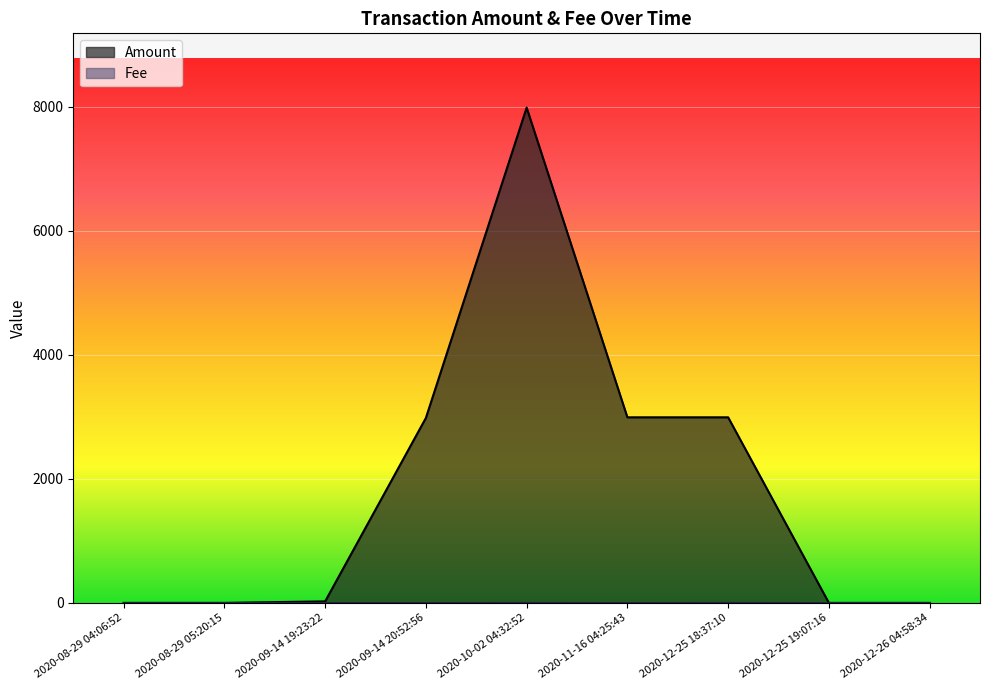

The value of Fee at 2020-10-02 04:32:52 is 2.0. True or false?

True